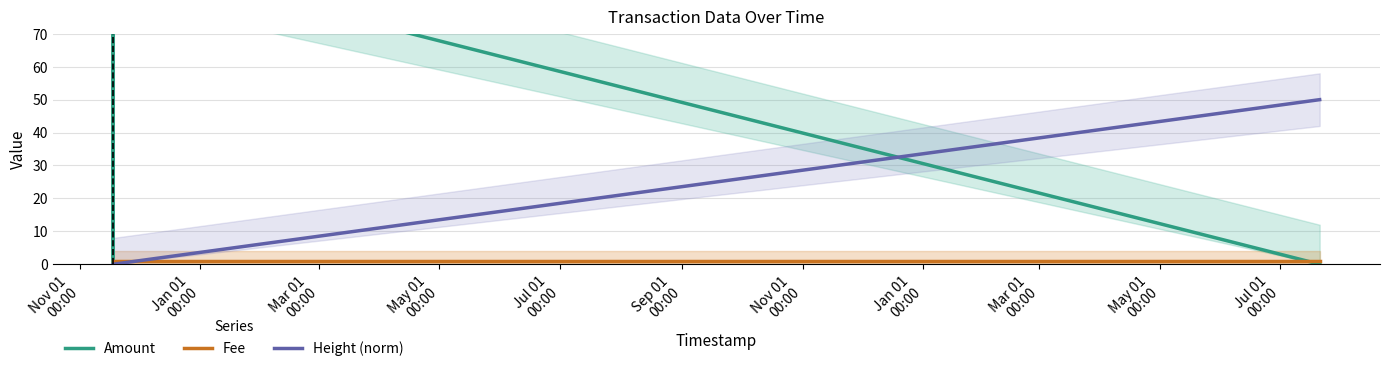

At how many categories does at least one series exceed 24?

3